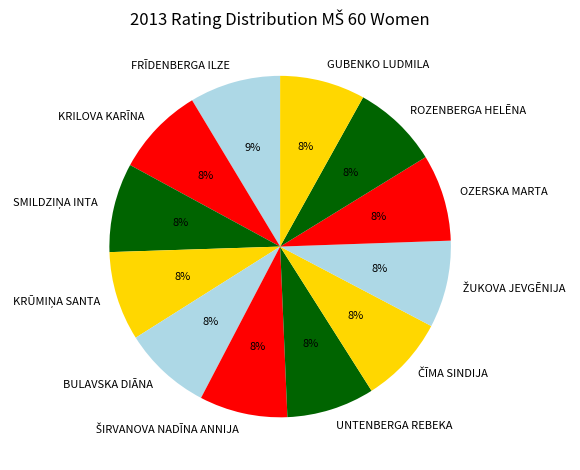

To the nearest percent, what is the difference between the largest and smallest slice percentages?

1%